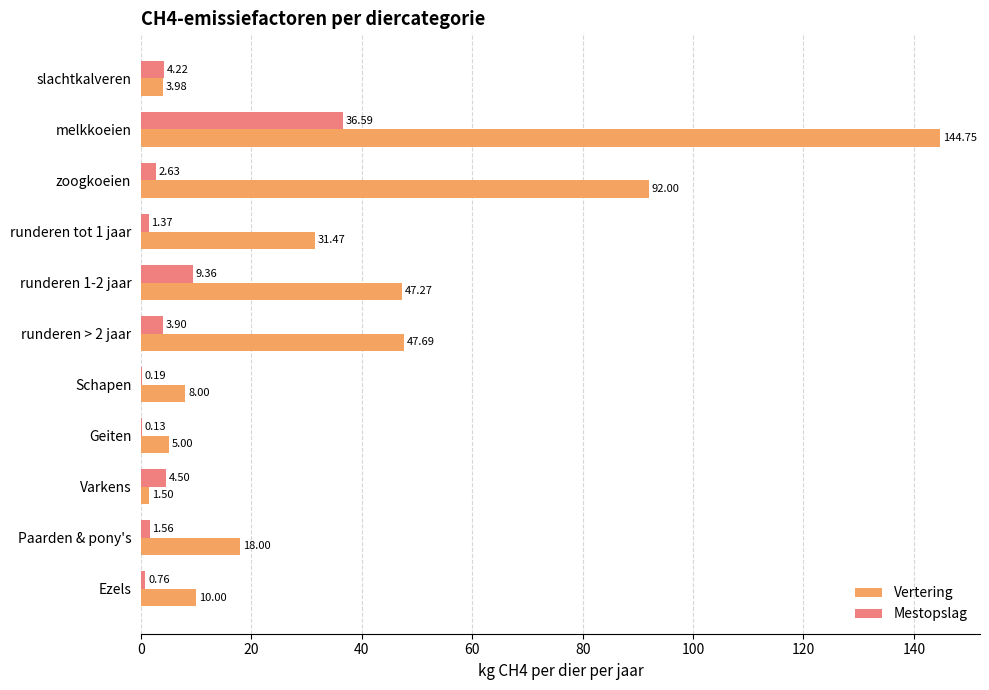

At which label is Vertering closest to 73?

zoogkoeien